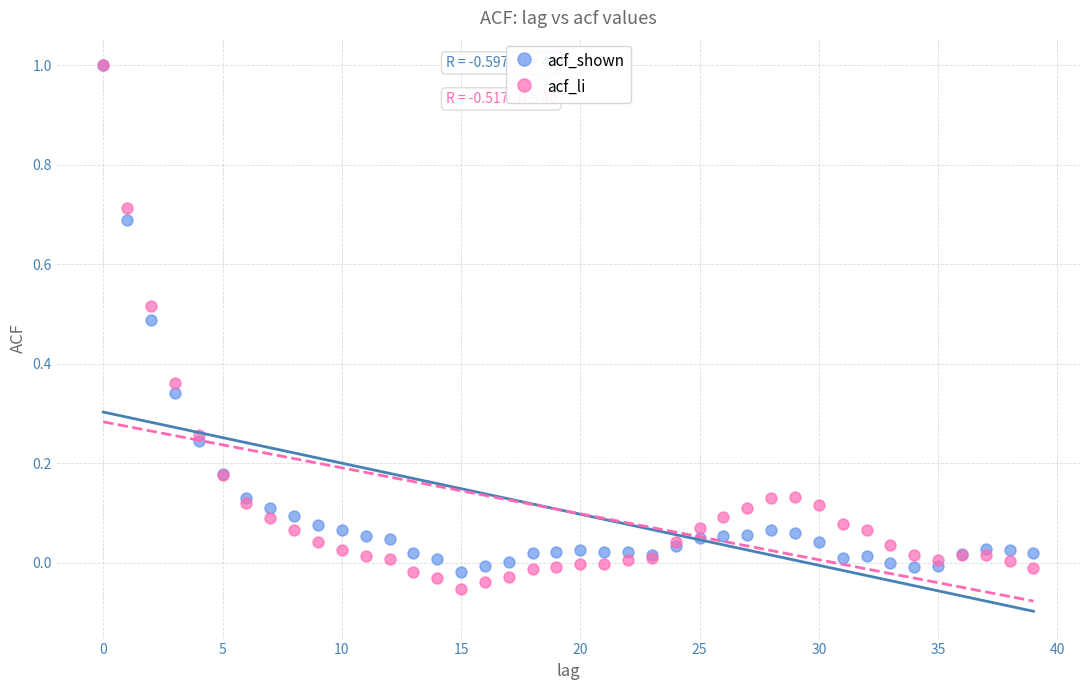

Which series has the widest spread of Y values?

acf_li